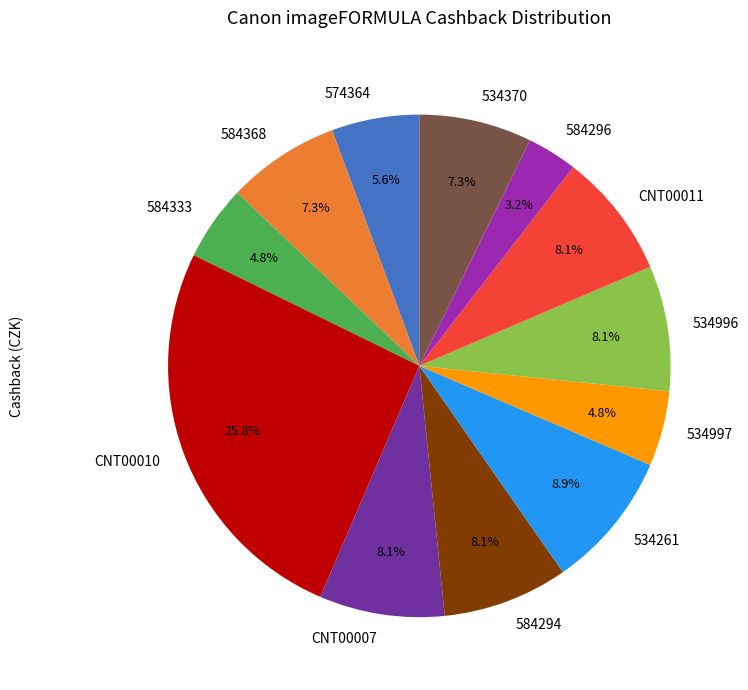

The 574364 slice represents 1% of the pie. True or false?

False